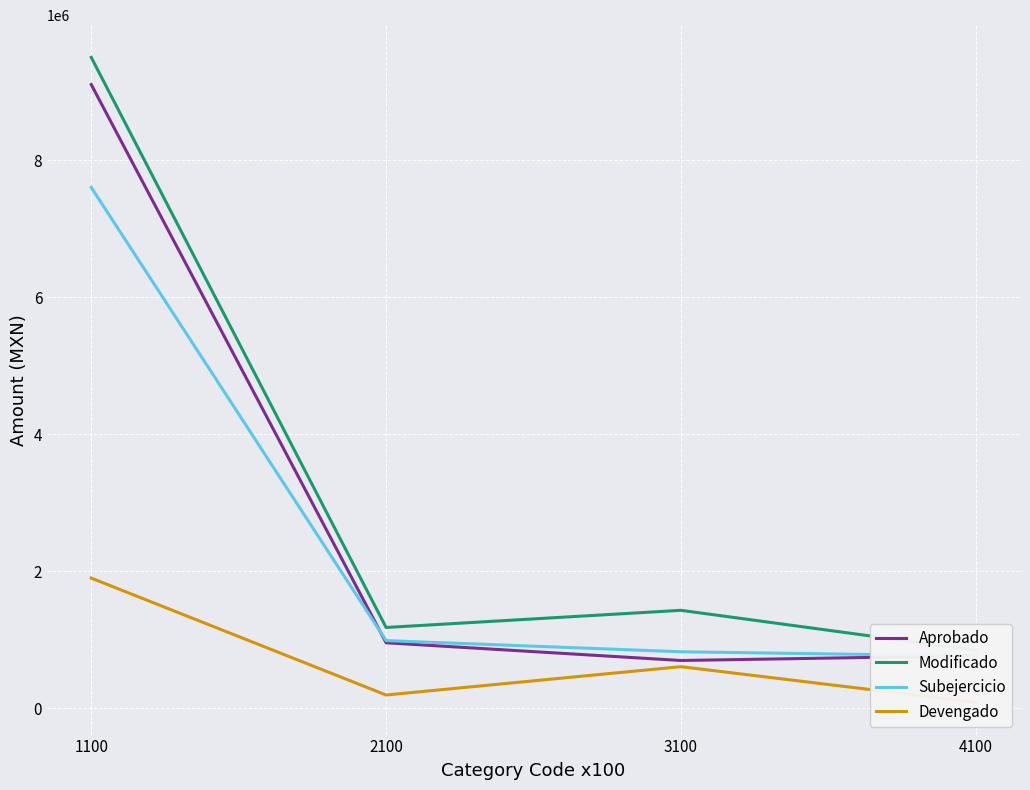

At which category does the chart reach its peak across all series?

1100